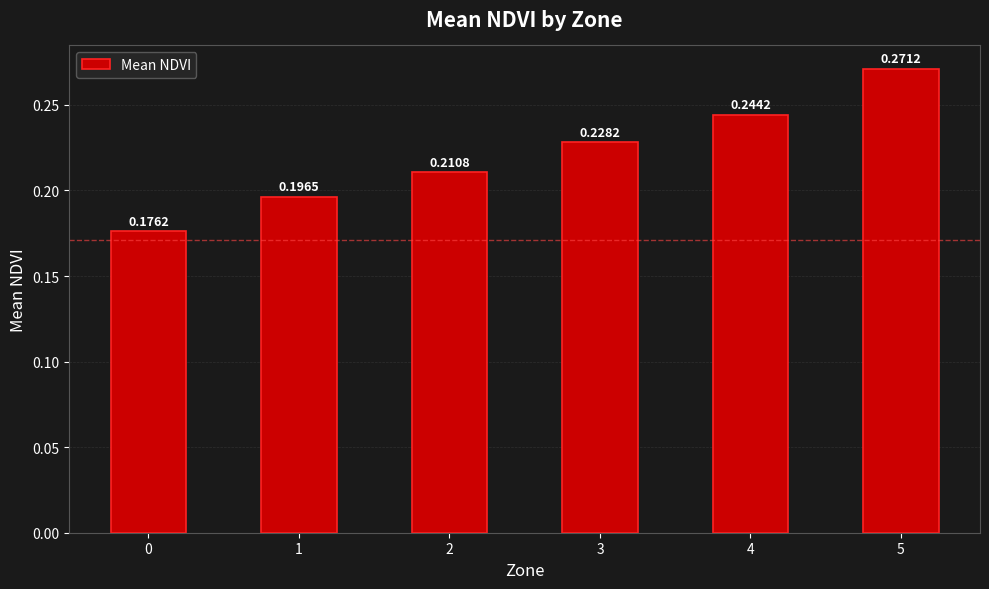

What is the change in value from 0 to 5?

+0.1